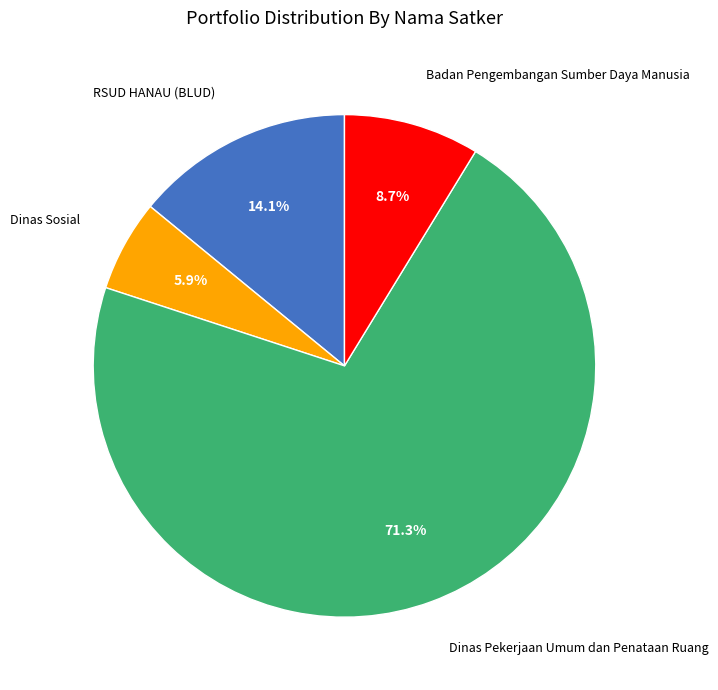

Is there a majority slice in this chart?

Yes